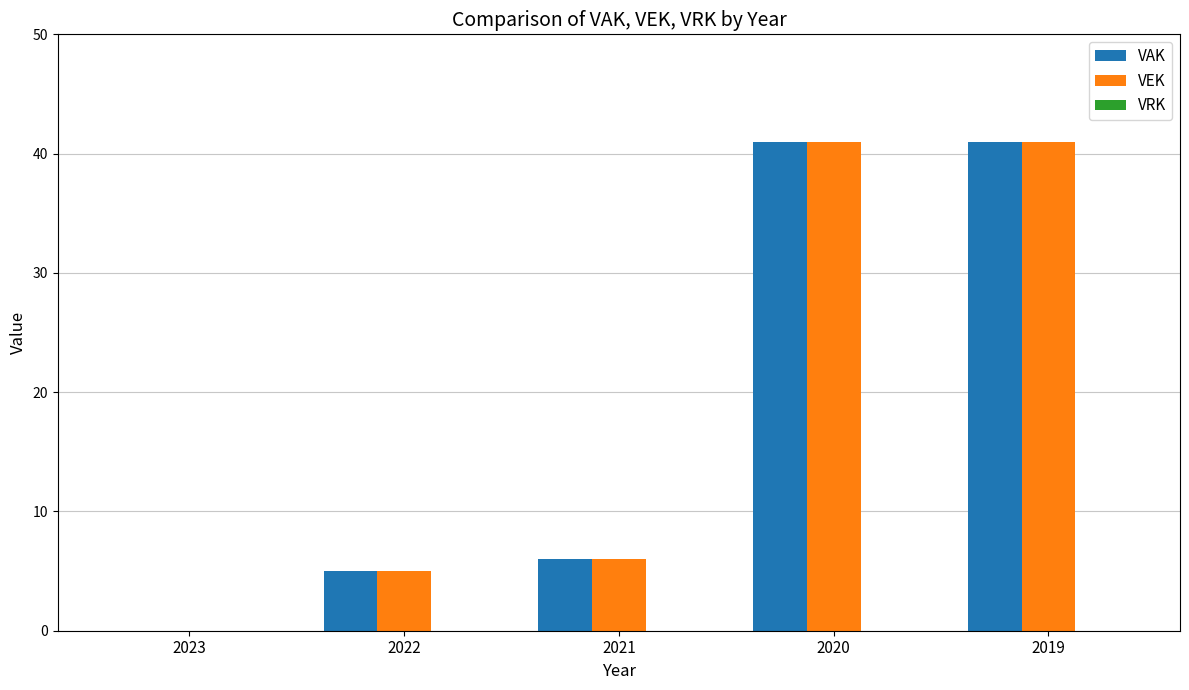

What is the total value across all series at 2022?

10